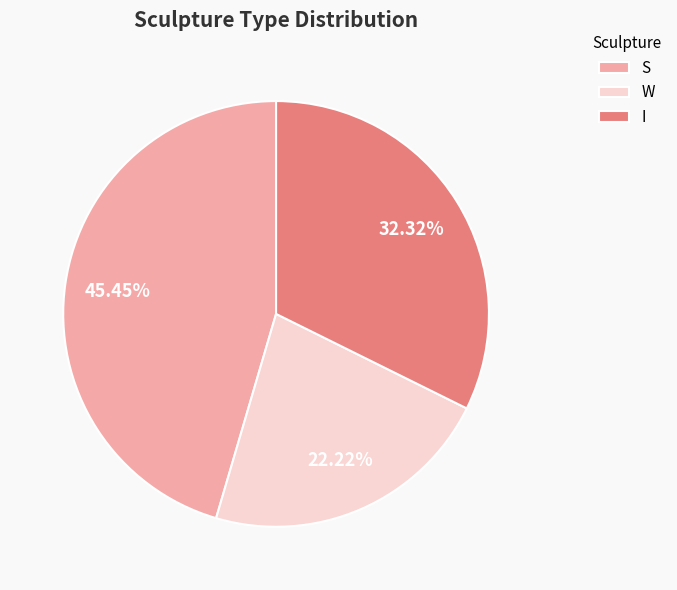

To the nearest percent, what is the combined percentage of I and S?

78%